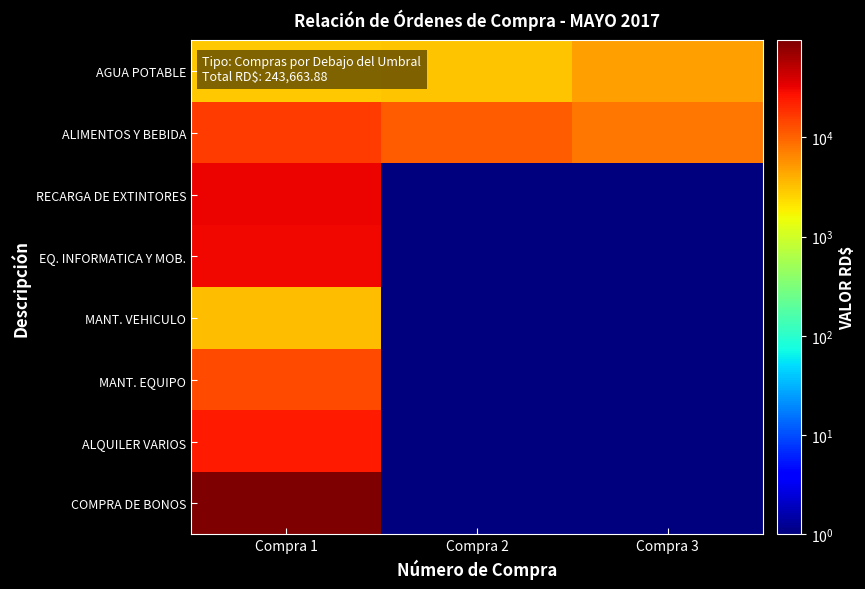

Reading left to right, extract all data points from this chart.

AGUA POTABLE: Compra 1=2976.0	Compra 2=3120.0	Compra 3=4884.0
ALIMENTOS Y BEBIDA: Compra 1=16225.0	Compra 2=10661.3	Compra 3=7811.6
RECARGA DE EXTINTORES: Compra 1=31181.5	Compra 2=0.1	Compra 3=0.1
EQ. INFORMATICA Y MOB.: Compra 1=30101.8	Compra 2=0.1	Compra 3=0.1
MANT. VEHICULO: Compra 1=3372.7	Compra 2=0.1	Compra 3=0.1
MANT. EQUIPO: Compra 1=13550.0	Compra 2=0.1	Compra 3=0.1
ALQUILER VARIOS: Compra 1=24780.0	Compra 2=0.1	Compra 3=0.1
COMPRA DE BONOS: Compra 1=95000.0	Compra 2=0.1	Compra 3=0.1